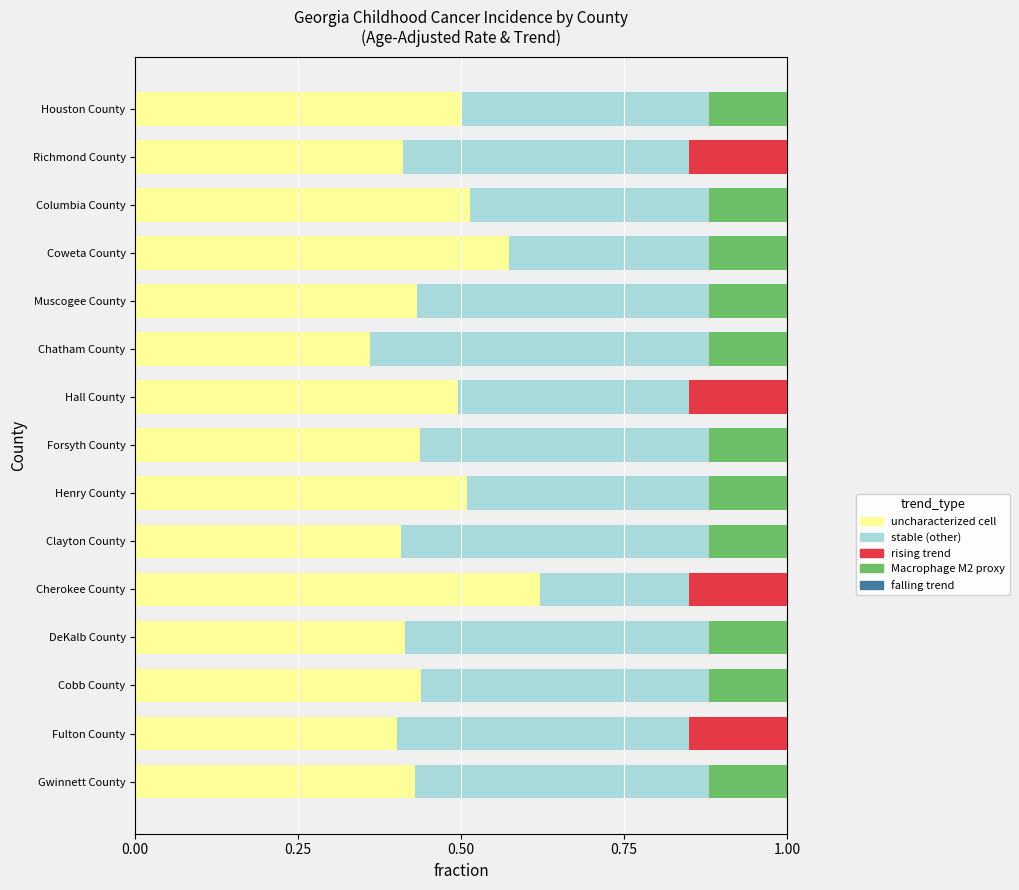

What is the total value across all series at Richmond County?

1.0